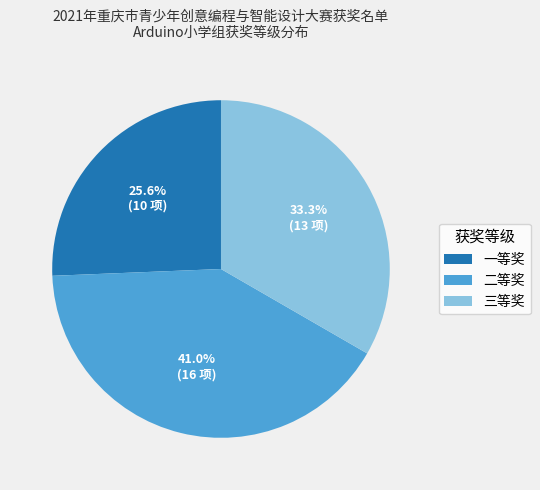

Which slice is the smallest?

一等奖